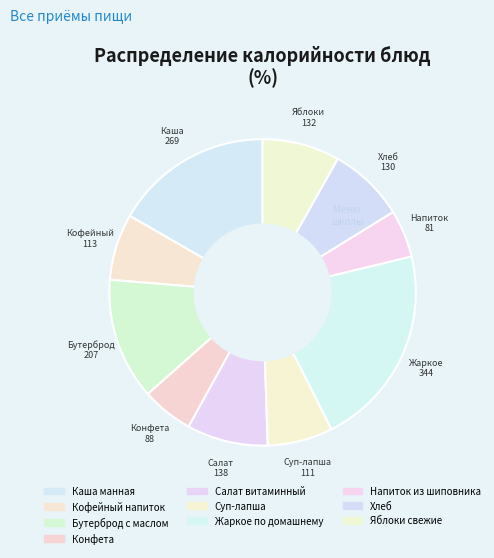

Is the sum of Яблоки свежие and Каша манная greater than half?

No